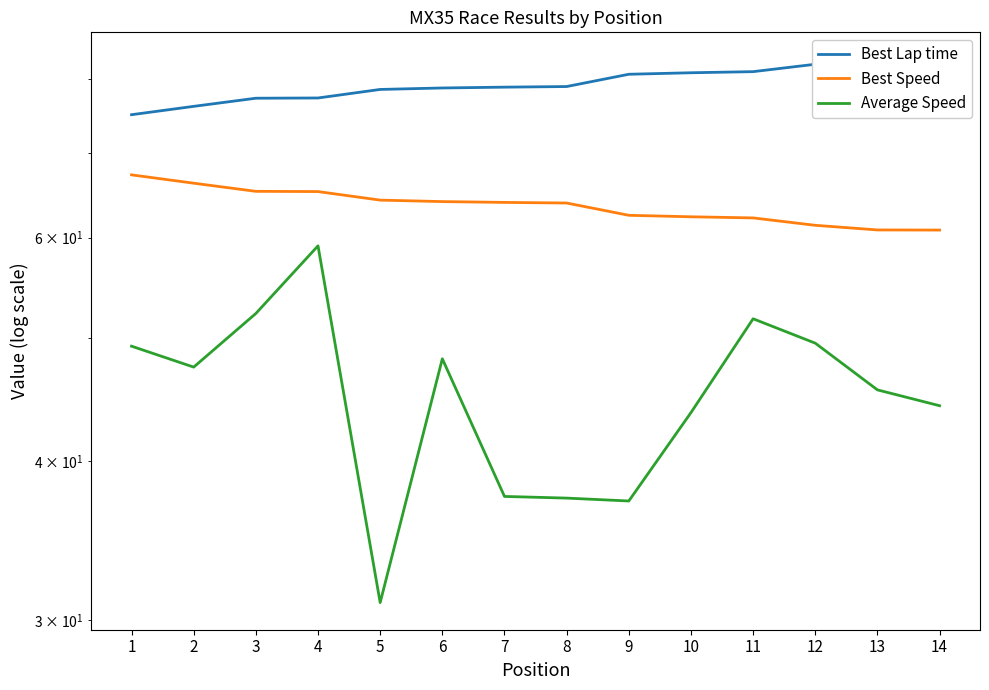

What is the value of the Best Lap time point at the 14th from the left?

82.9